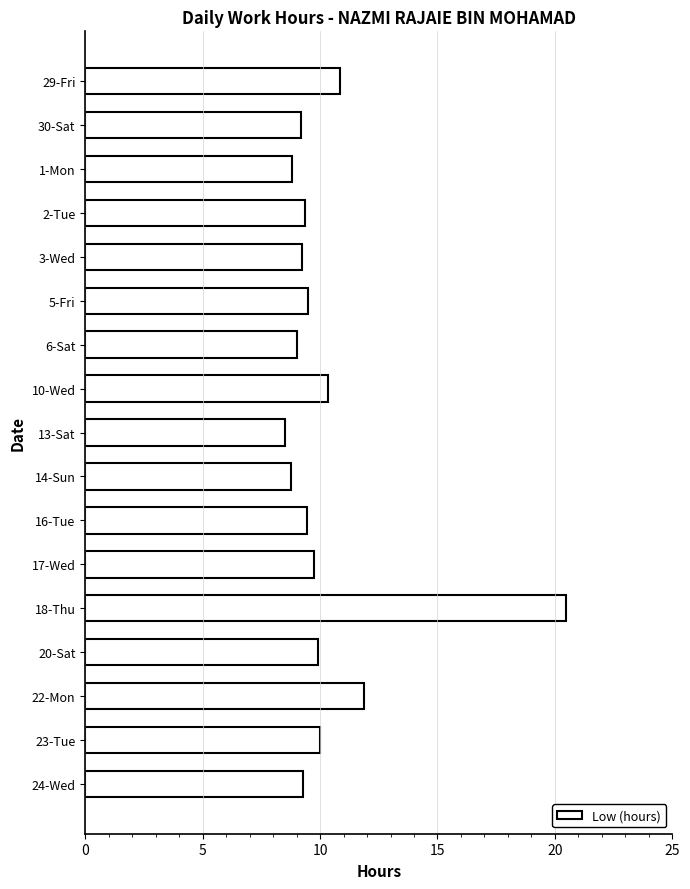

What is the value of the 11th bar from the top?

9.4